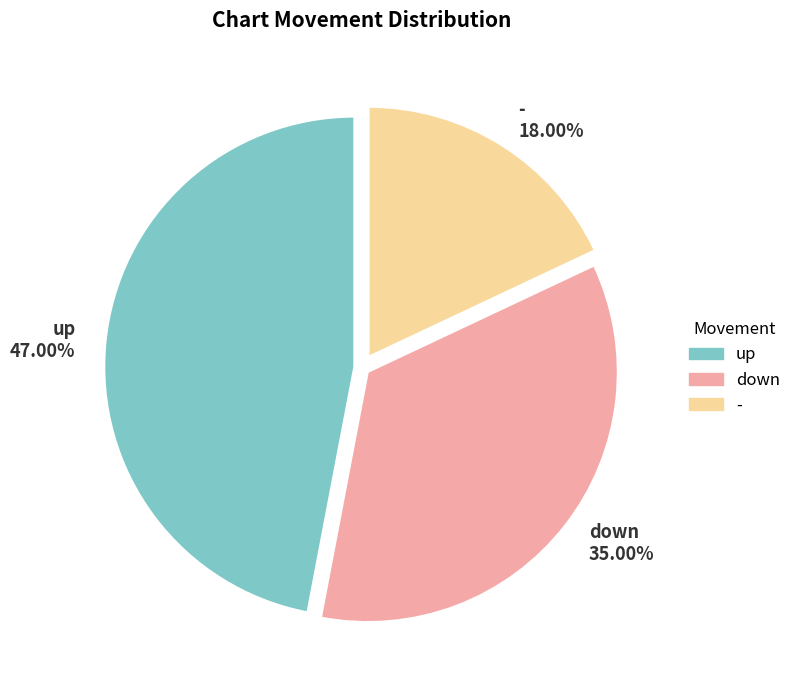

To the nearest percent, what is the difference between the down and up slice percentages?

12%